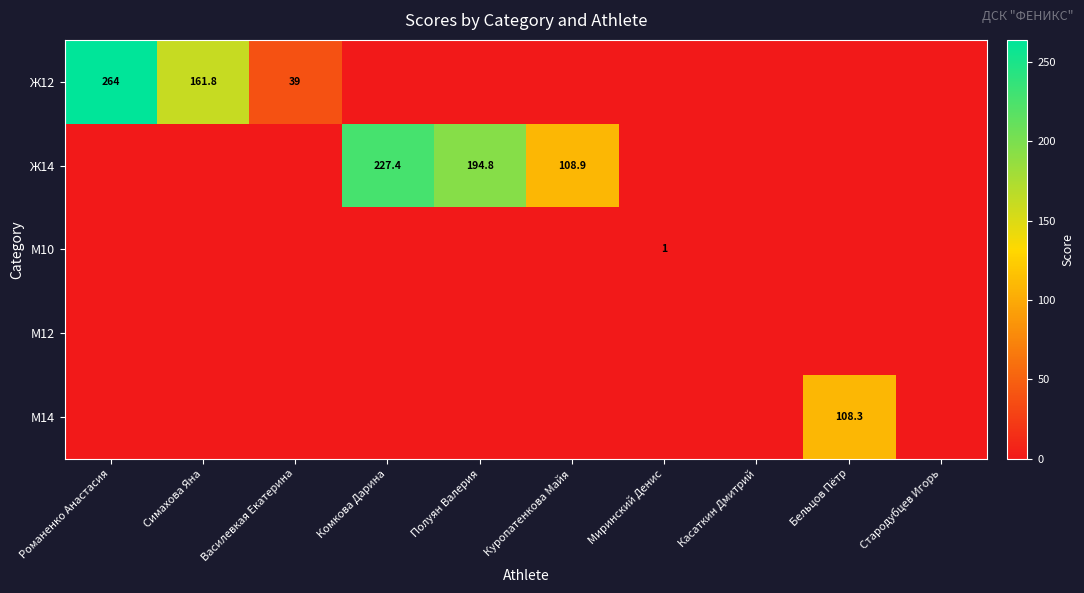

Which category has the highest value across all series?

Романенко Анастасия